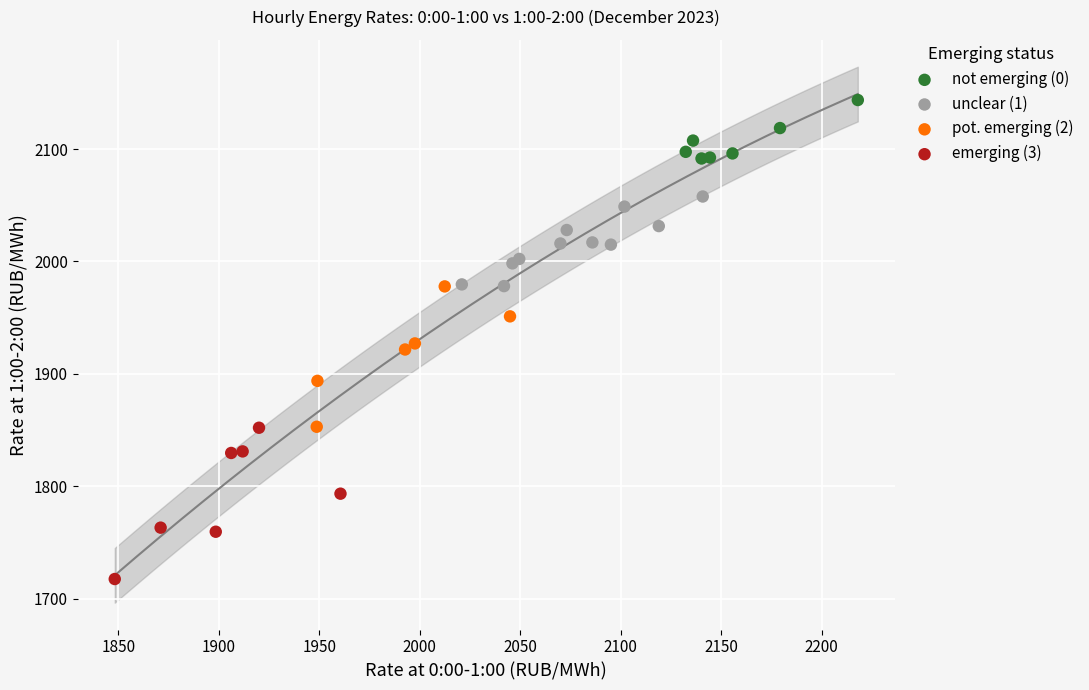

Which series contains the highest Y value?

not emerging (0)